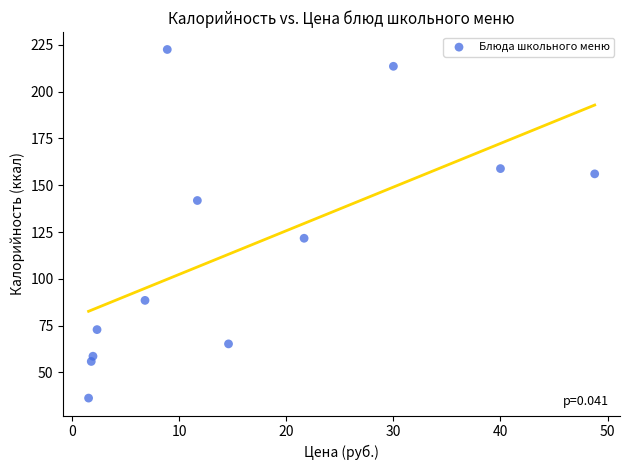

What Y value in the scatter plot is closest to 129?

121.7